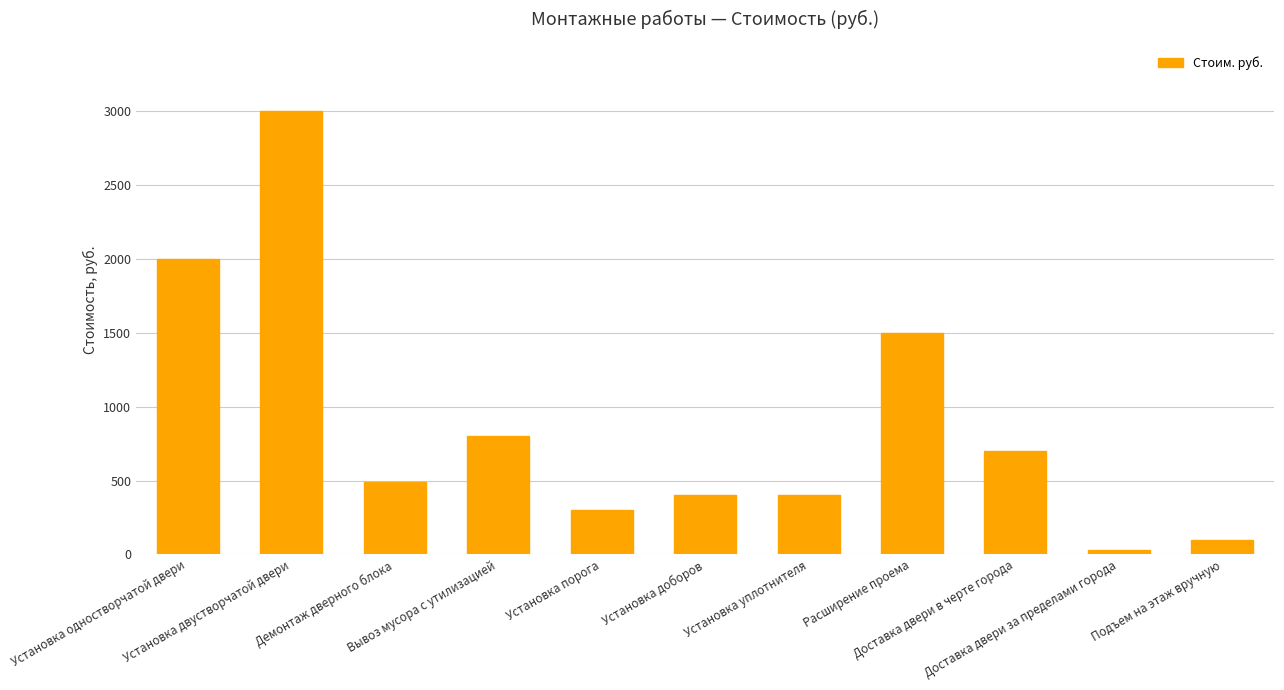

What is the label of the 5th bar from the right?

Установка уплотнителя